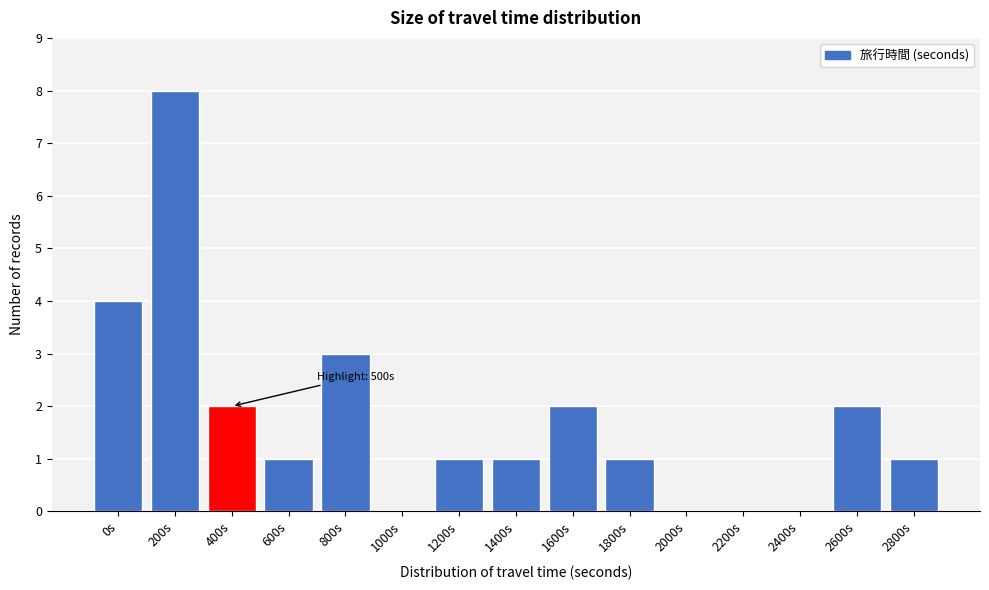

Reading left to right, what are all the values shown in this chart?

0s=4	200s=8	400s=2	600s=1	800s=3	1000s=0	1200s=1	1400s=1	1600s=2	1800s=1	2000s=0	2200s=0	2400s=0	2600s=2	2800s=1